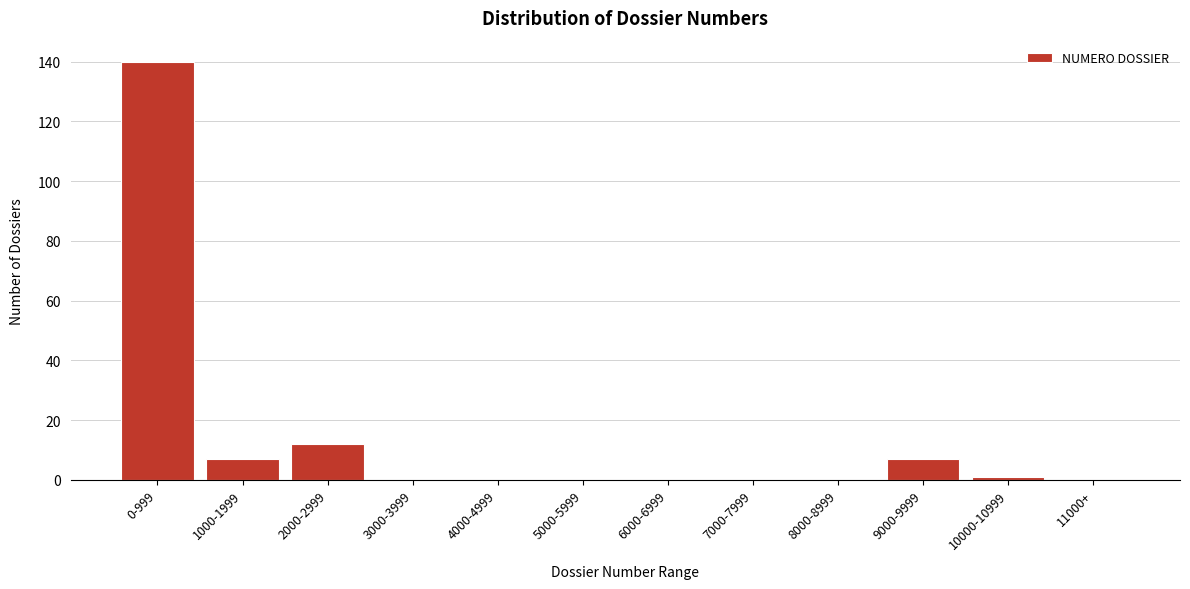

Reading left to right, extract all data points from this chart.

0-999=140	1000-1999=7	2000-2999=12	3000-3999=0	4000-4999=0	5000-5999=0	6000-6999=0	7000-7999=0	8000-8999=0	9000-9999=7	10000-10999=1	11000+=0